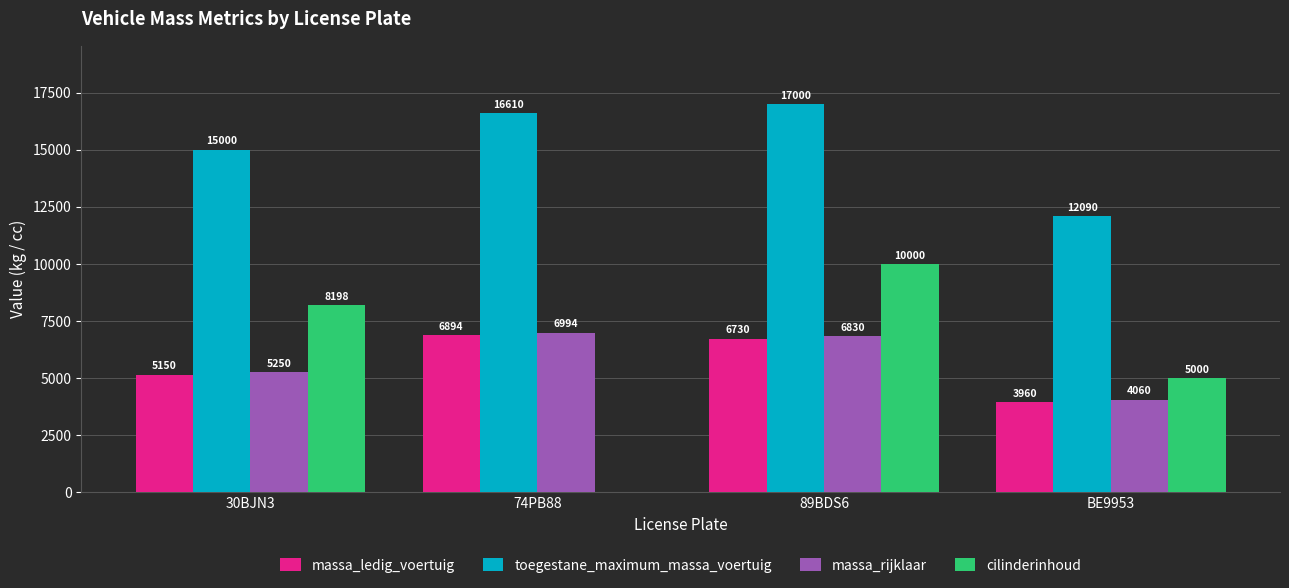

True or false: cilinderinhoud has a value of 8198 at 30BJN3.

True